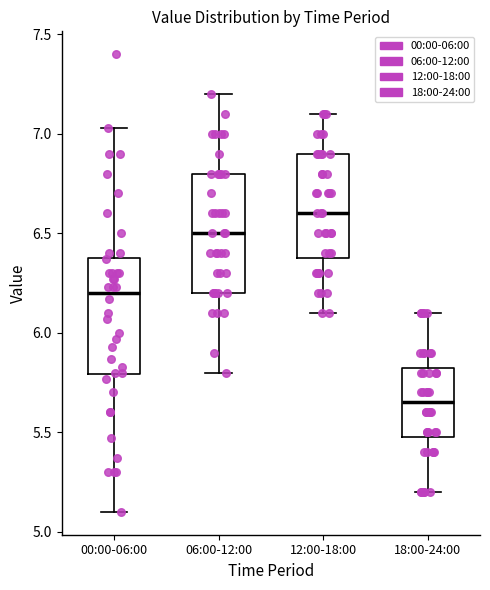

Reading left to right, read every box against the y-axis: the position of its median line, the range the box covers, and the ends of its whiskers. The values are not printed on the chart, so give them approximately, as read against the axis.

00:00-06:00: median 6.20, box 5.80 to 6.40, whiskers 5.10 to 7.05
06:00-12:00: median 6.50, box 6.20 to 6.80, whiskers 5.80 to 7.20
12:00-18:00: median 6.60, box 6.40 to 6.90, whiskers 6.10 to 7.10
18:00-24:00: median 5.65, box 5.50 to 5.85, whiskers 5.20 to 6.10